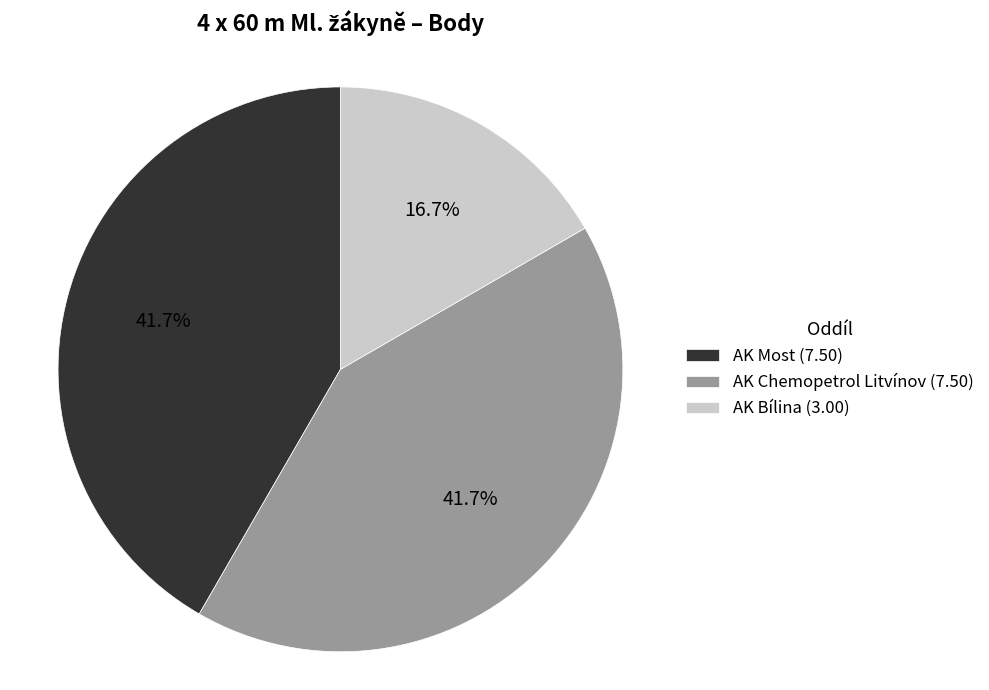

What is the total percentage of AK Most (7.50) and AK Chemopetrol Litvínov (7.50)?

83.3%